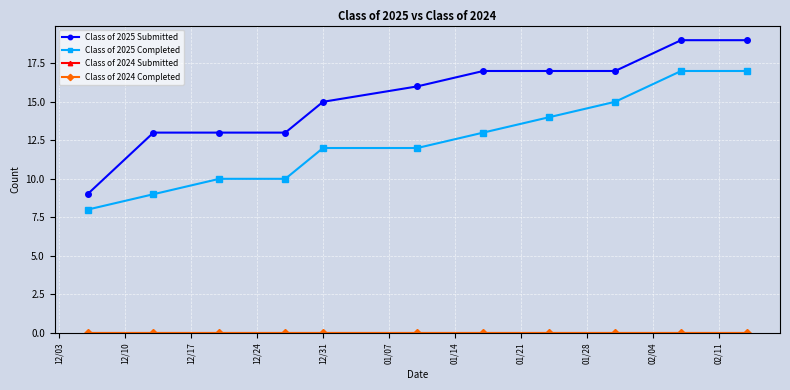

List the labels in order of Class of 2024 Completed value, largest first.

12/03, 12/10, 12/17, 12/24, 12/31, 01/07, 01/14, 01/21, 01/28, 02/04, 02/11